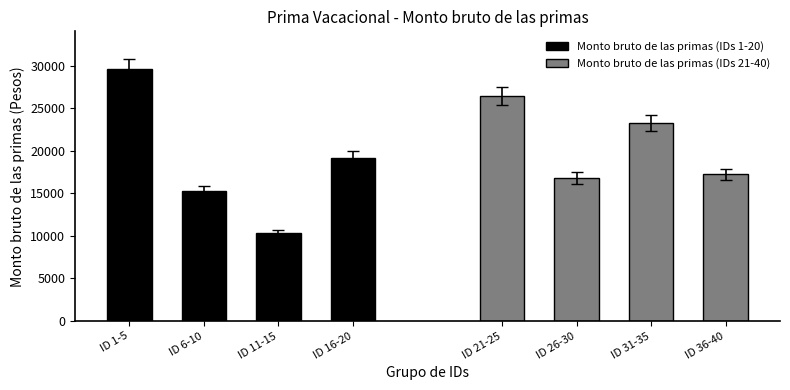

Reading right to left, transcribe all the data shown in this chart.

Monto bruto de las primas (IDs 1-20): 19182.1	10283.6	15300.3	29581.1
Monto bruto de las primas (IDs 21-40): 17219.0	23237.3	16774.8	26379.4